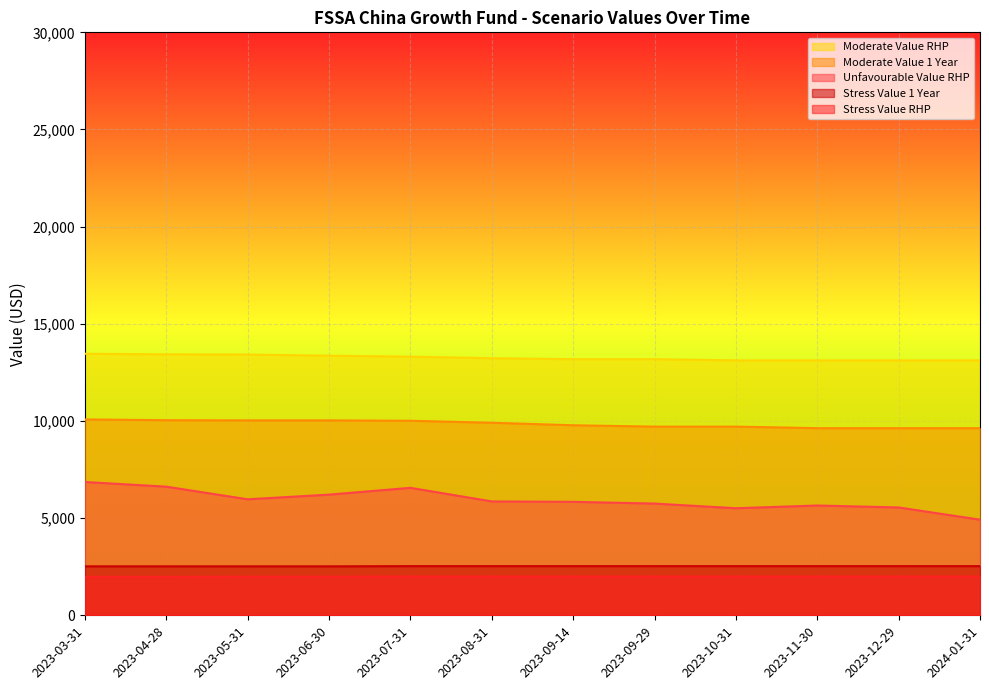

Which series changed the most between 2023-06-30 and 2023-08-31?

Unfavourable Value RHP